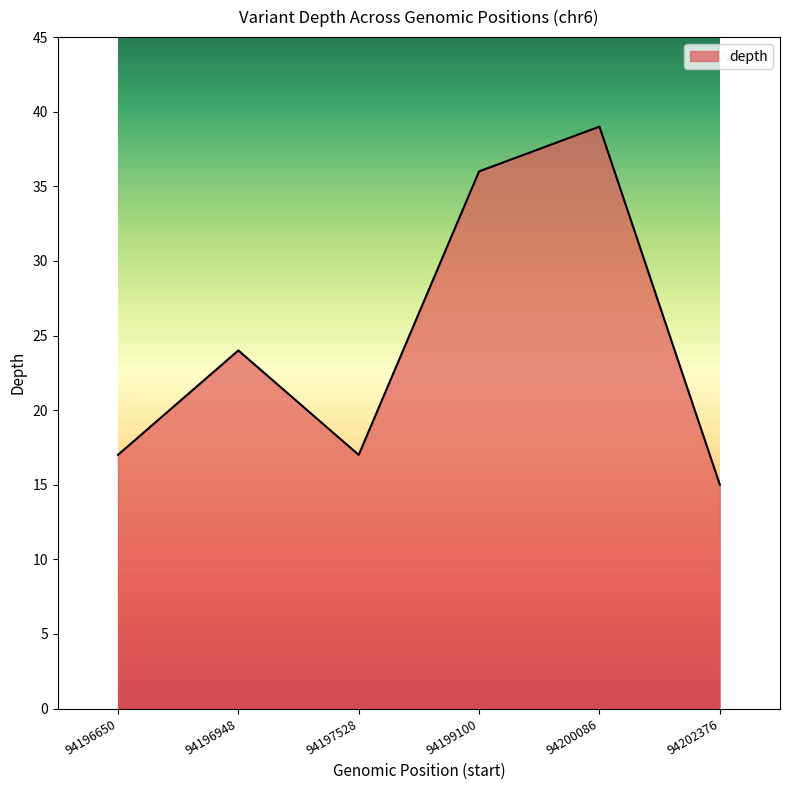

Where is the first local maximum?

94196948